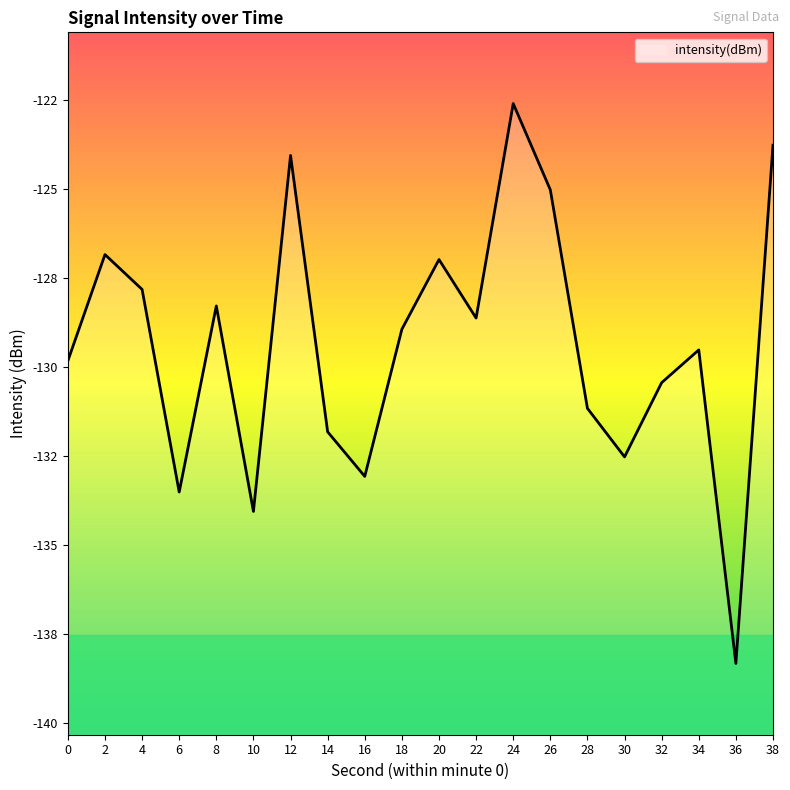

The value at 20 is -127.0. True or false?

True